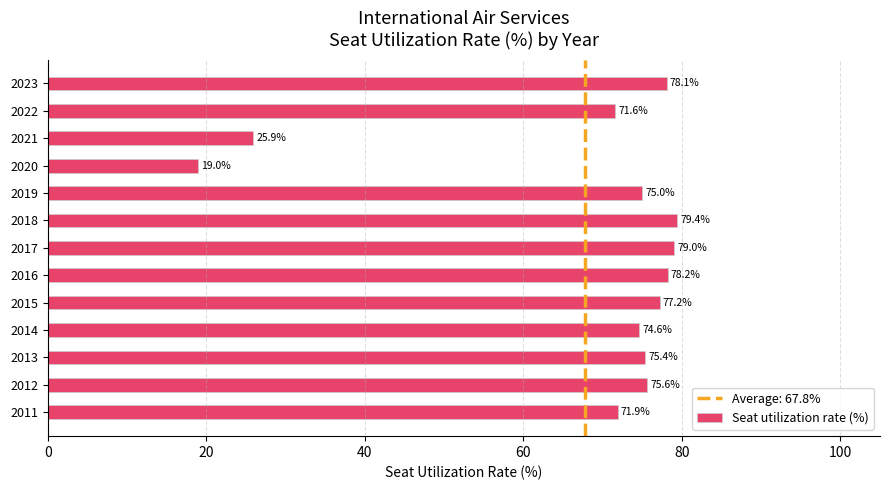

At which label is the value closest to 49?

2022